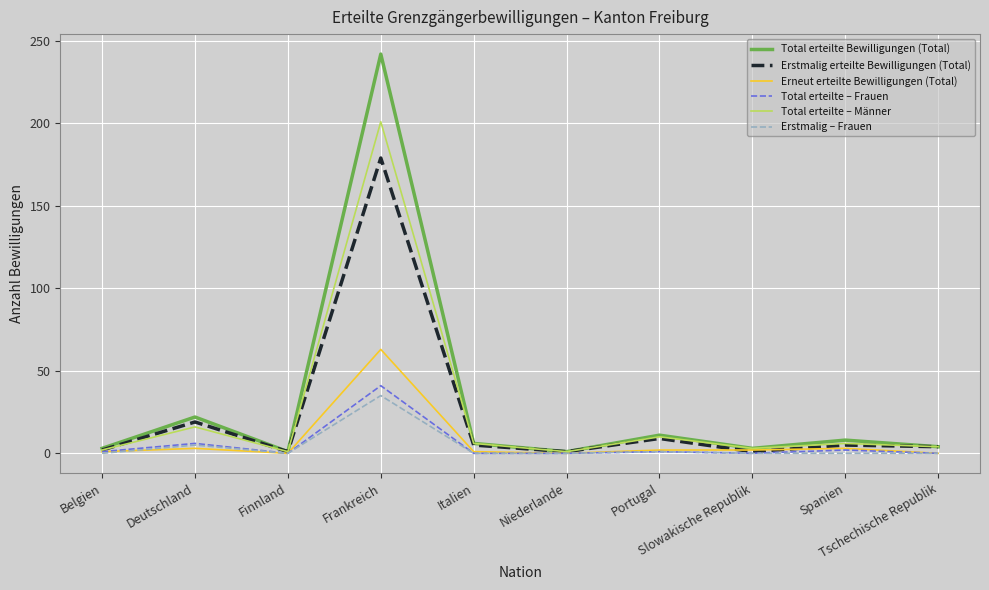

What are all the series names shown in the legend?

Total erteilte Bewilligungen (Total), Erstmalig erteilte Bewilligungen (Total), Erneut erteilte Bewilligungen (Total), Total erteilte – Frauen, Total erteilte – Männer, Erstmalig – Frauen